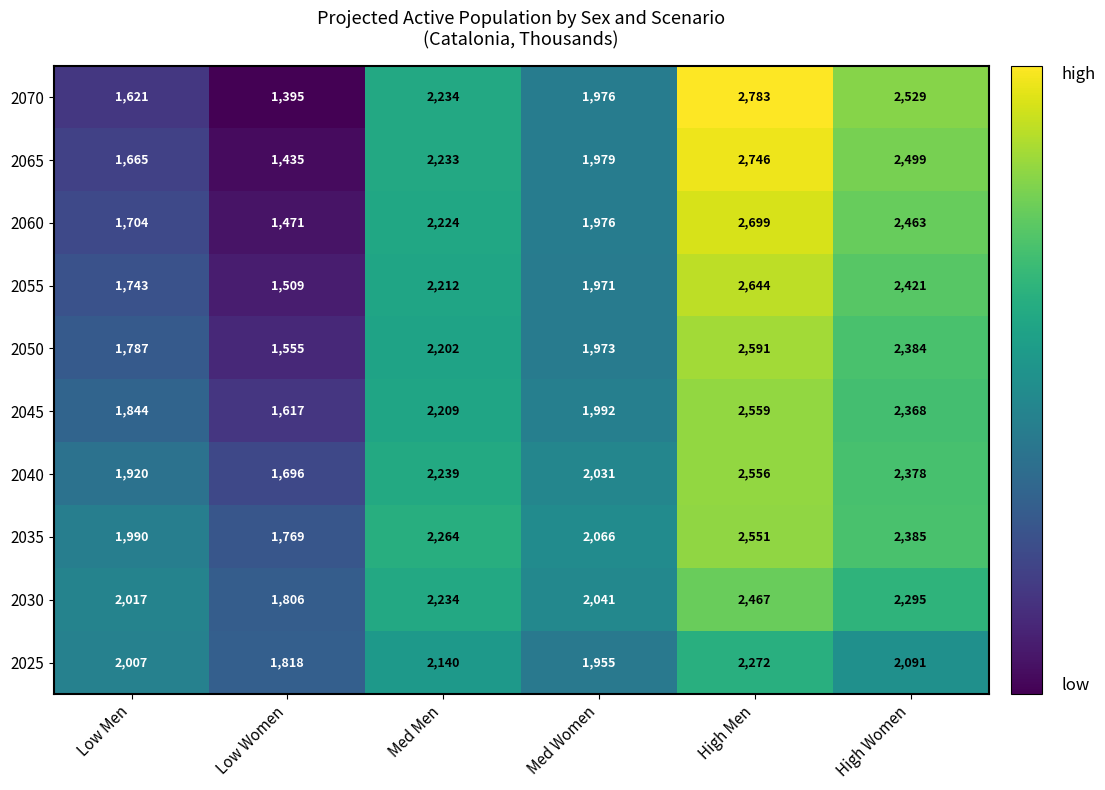

What is the minimum value shown in the chart?

1395